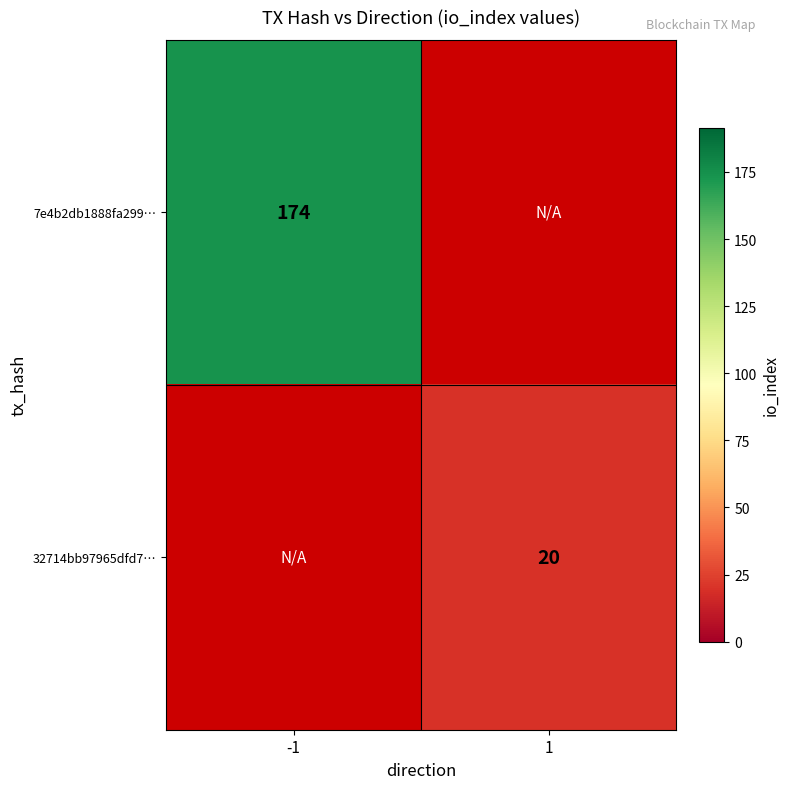

Is it true that 7e4b2db1888fa299… equals 251.8 at -1?

False